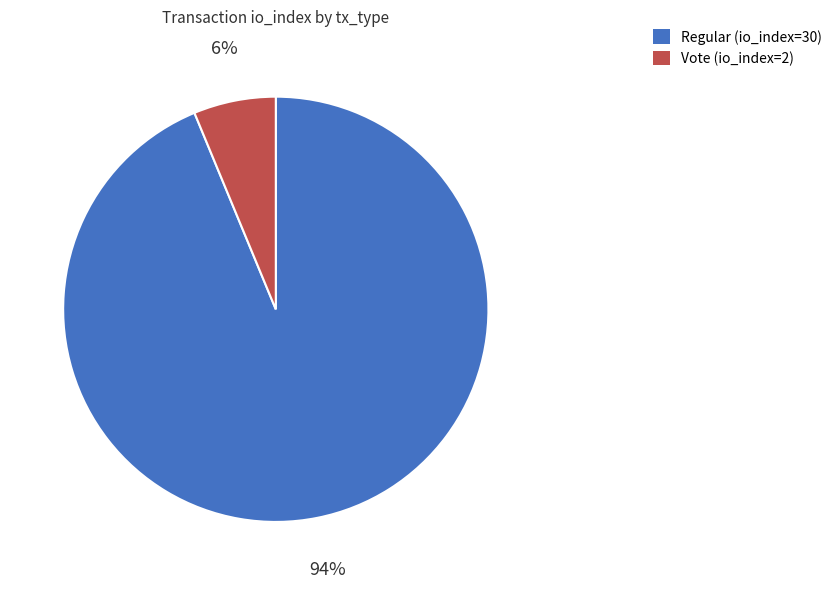

Do Vote (io_index=2) and Regular (io_index=30) together represent more than half of the pie?

Yes